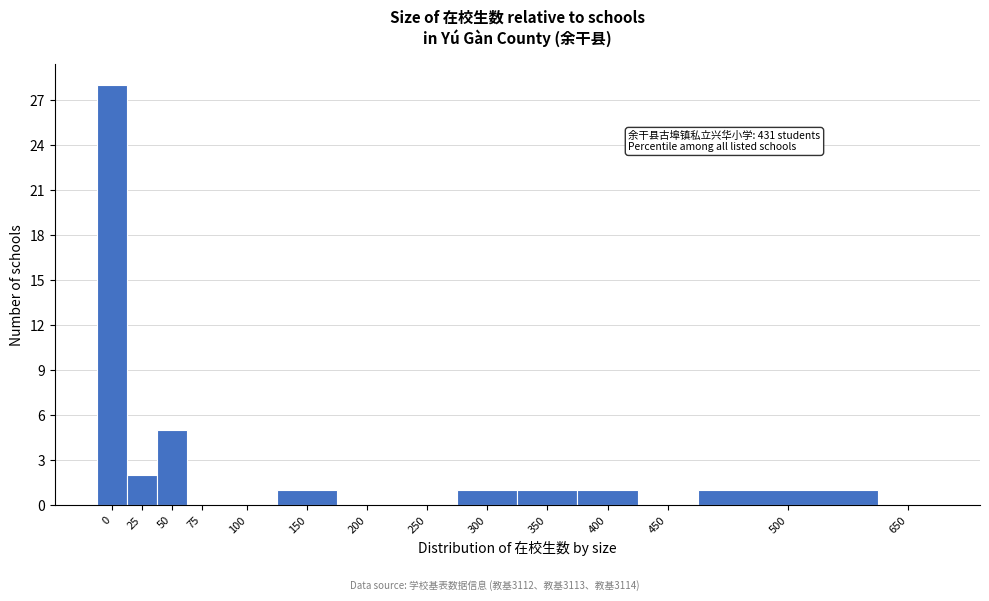

Reading left to right, list all the values displayed in this chart.

0=28	25=2	50=5	75=0	100=0	150=1	200=0	250=0	300=1	350=1	400=1	450=0	500=1	650=0